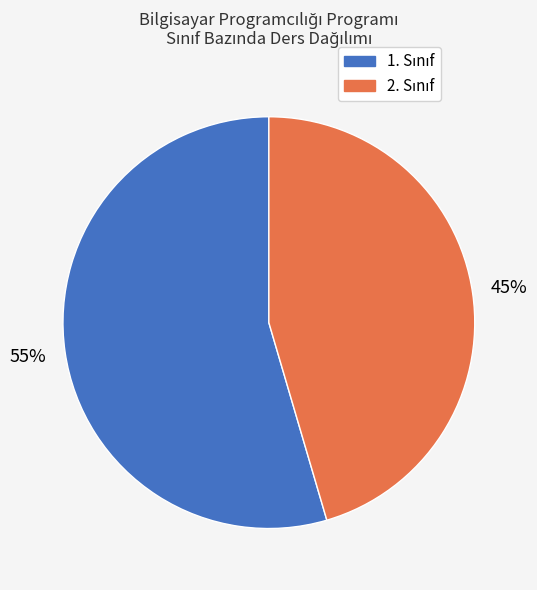

To the nearest percent, what is the average slice percentage?

50%